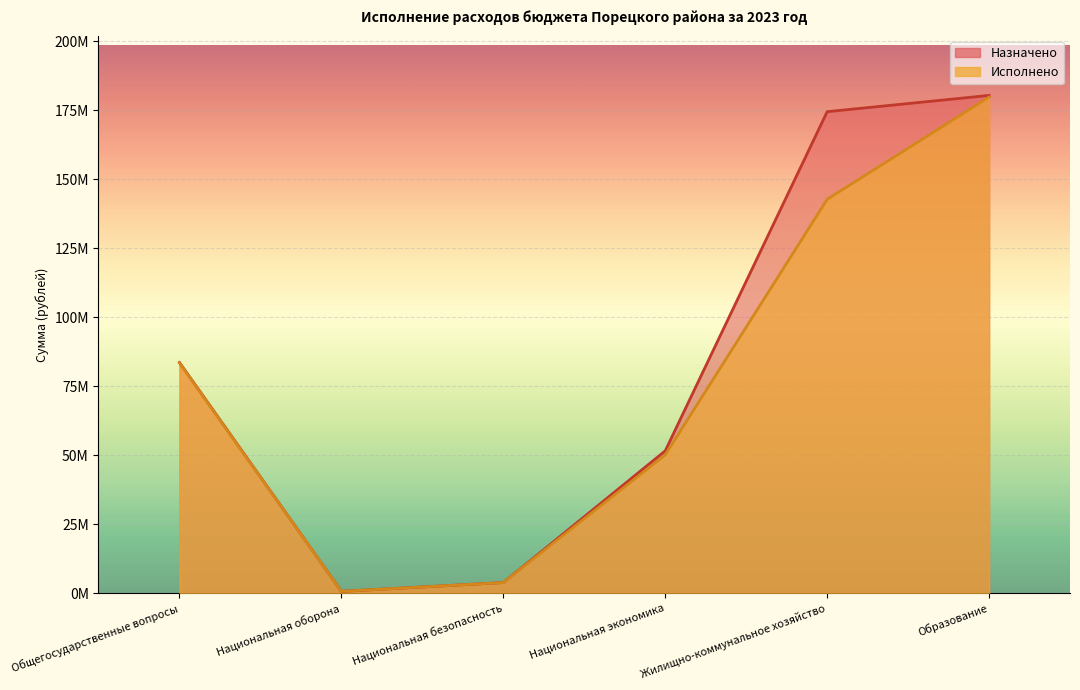

What is the value of the Назначено point at the 1st from the left?

83584804.9